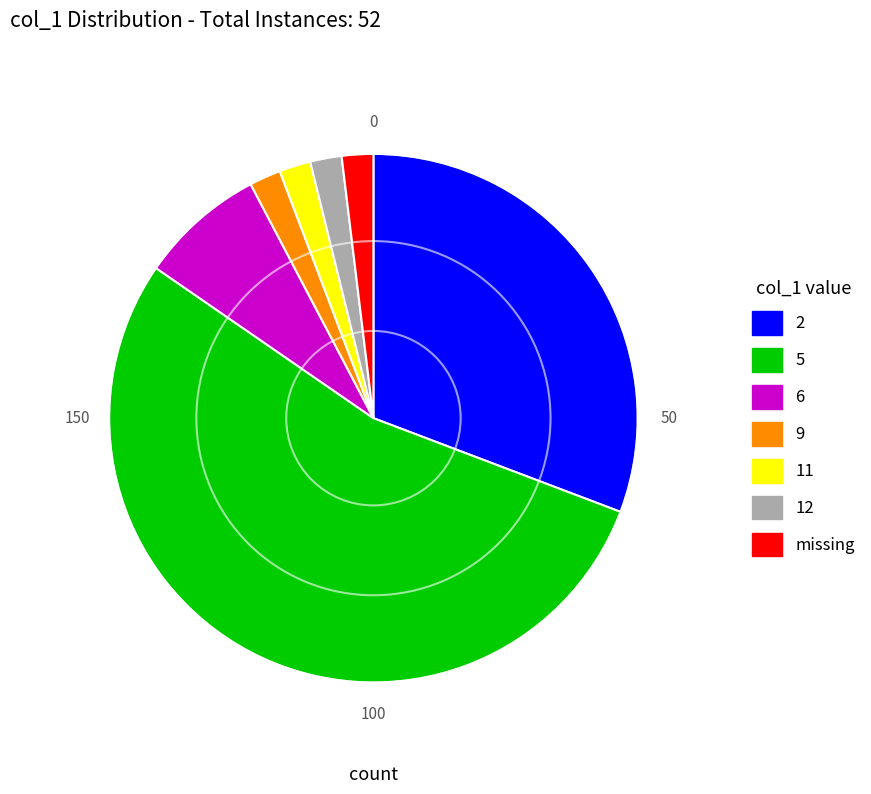

True or false: 2 accounts for 31% of the total.

True